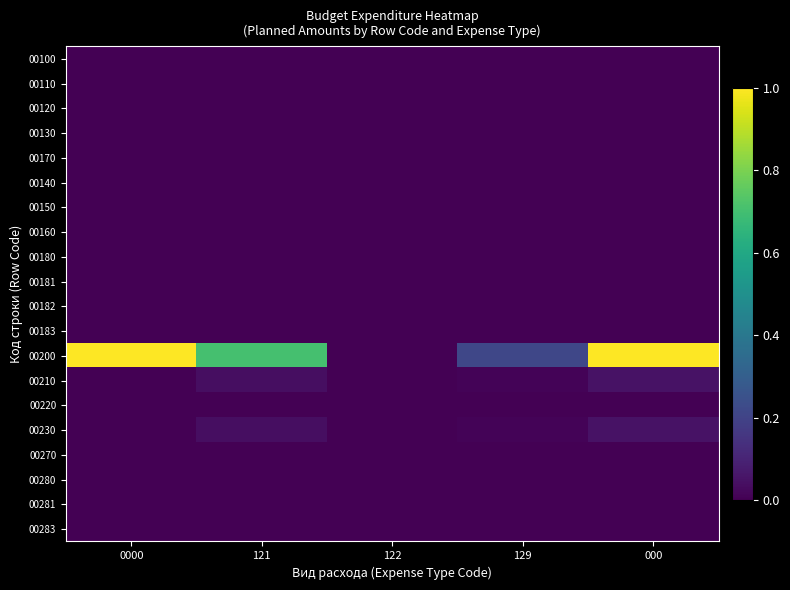

List the series in order of their peak value, lowest first.

00100, 00110, 00120, 00130, 00170, 00140, 00150, 00160, 00180, 00181, 00182, 00183, 00220, 00270, 00280, 00281, 00283, 00210, 00230, 00200